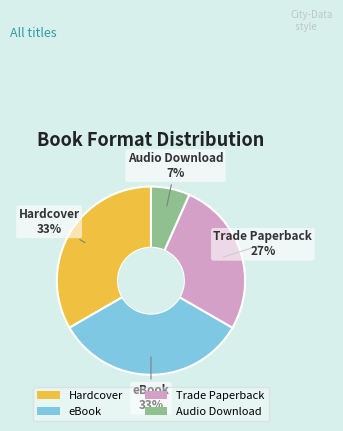

Count the number of slices in the pie.

4